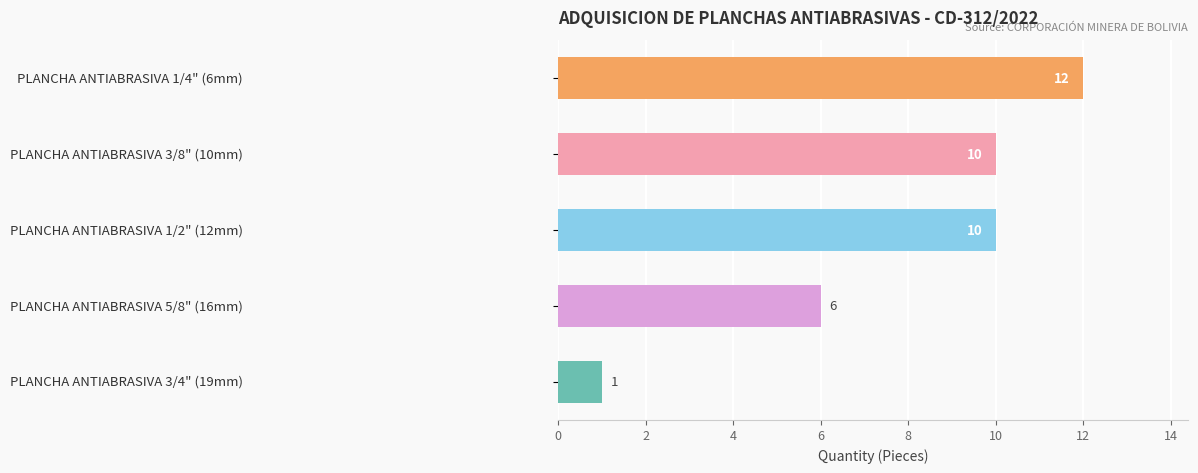

What is the difference between the maximum and minimum values?

11